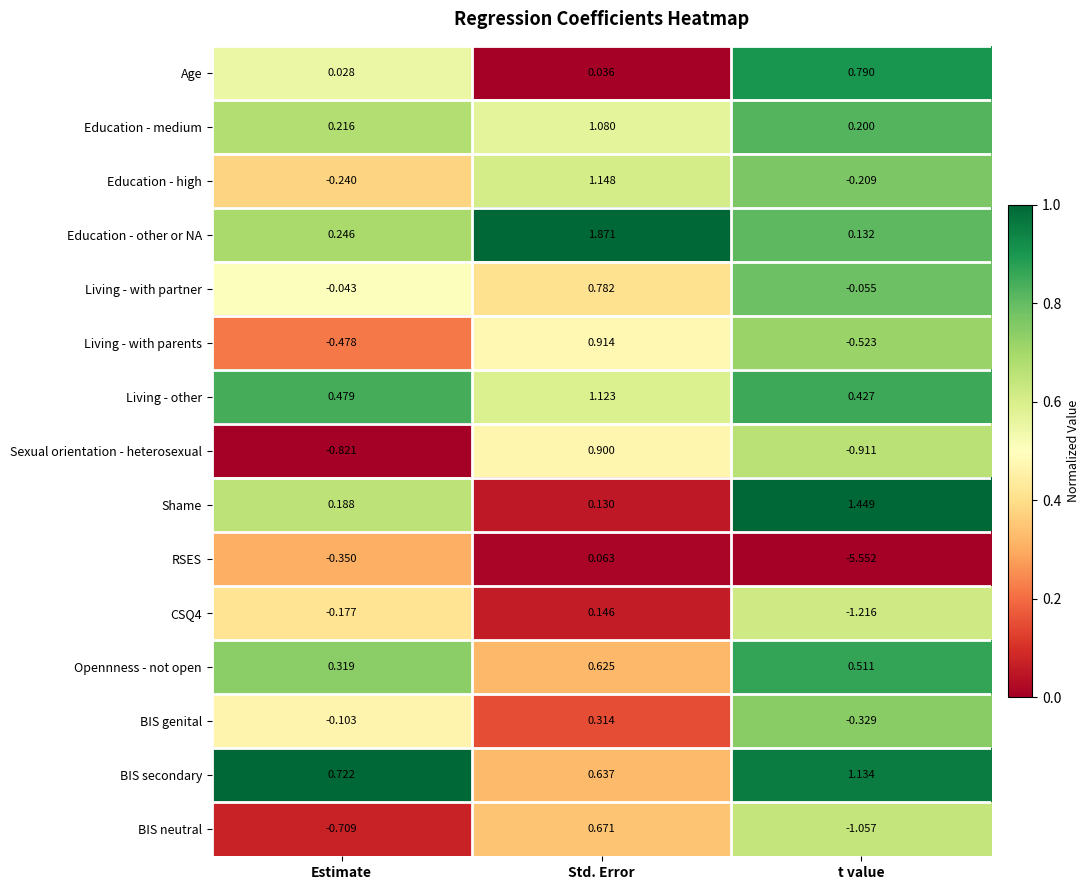

Which label corresponds to the smallest value in the chart?

t value